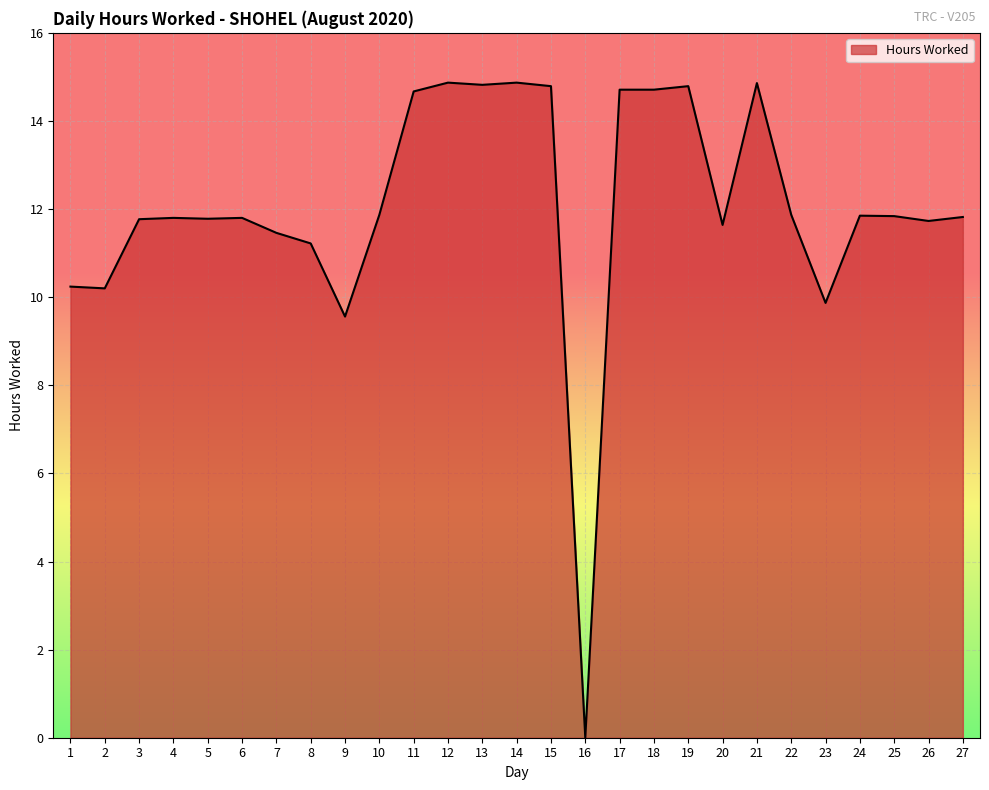

Where is the data nearest to the value 7?

9